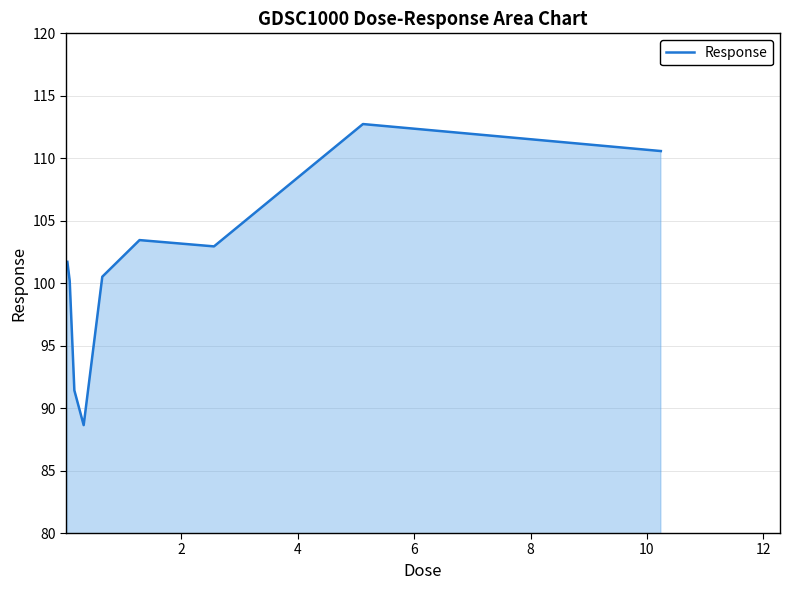

How many categories are shown in the chart?

9